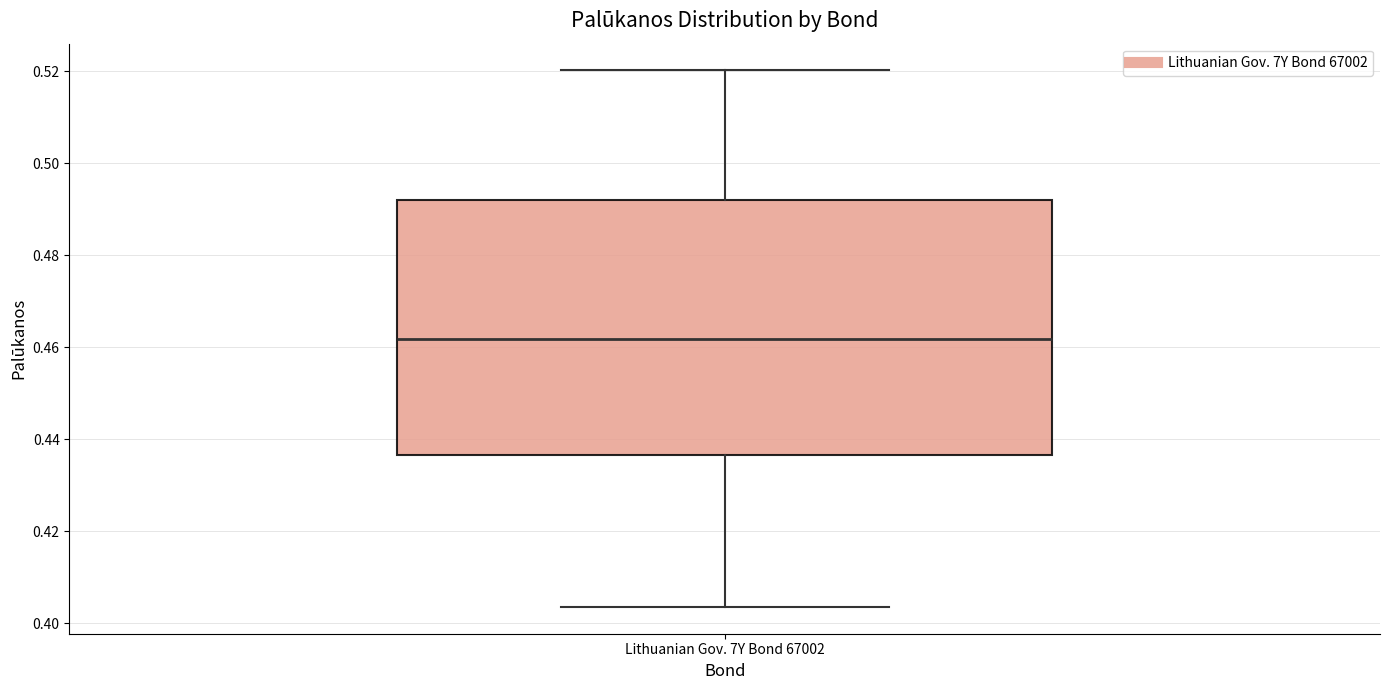

Read this box plot against the y-axis: the position of the median line, the range covered by the box, and the ends of both whiskers. The values are not printed on the chart, so give them approximately, as read against the axis.

median 0.462, box 0.436 to 0.492, whiskers 0.404 to 0.520